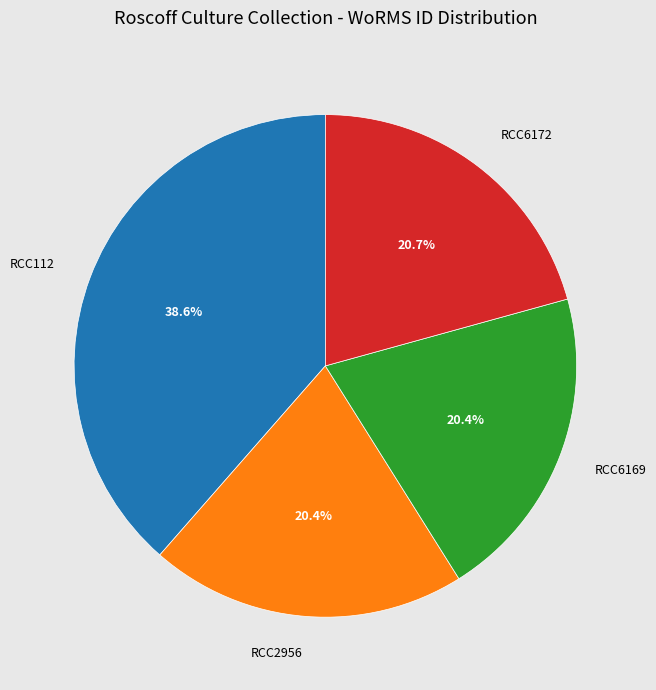

To the nearest percent, what percentage of the pie is RCC6172?

21%